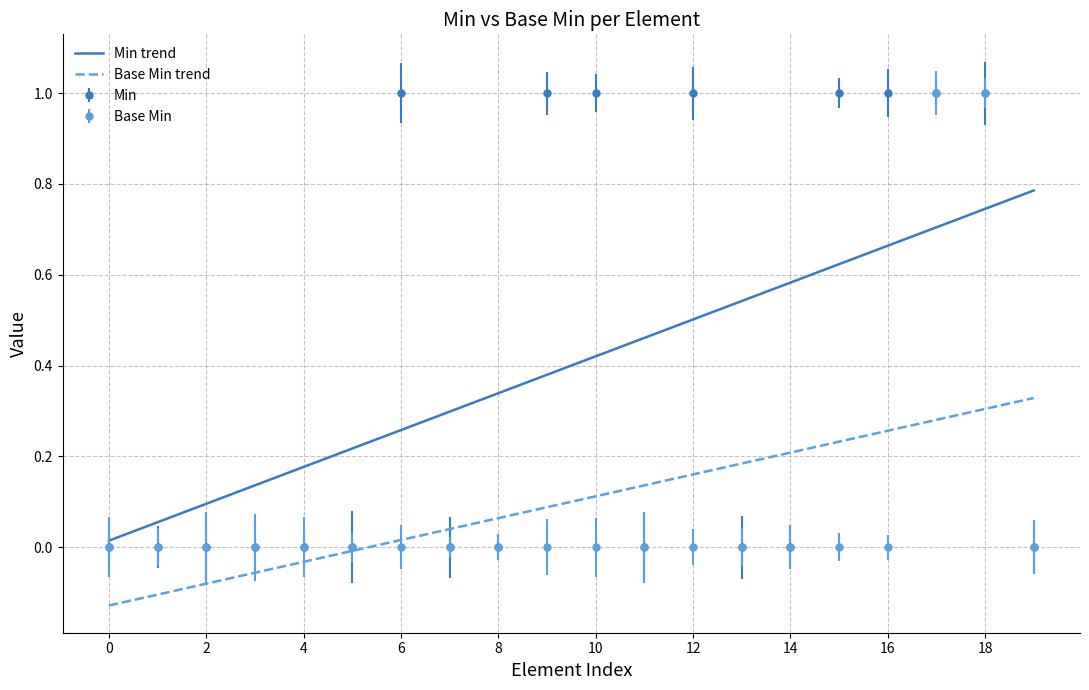

True or false: Base Min trend and Min trend cross at least once.

False